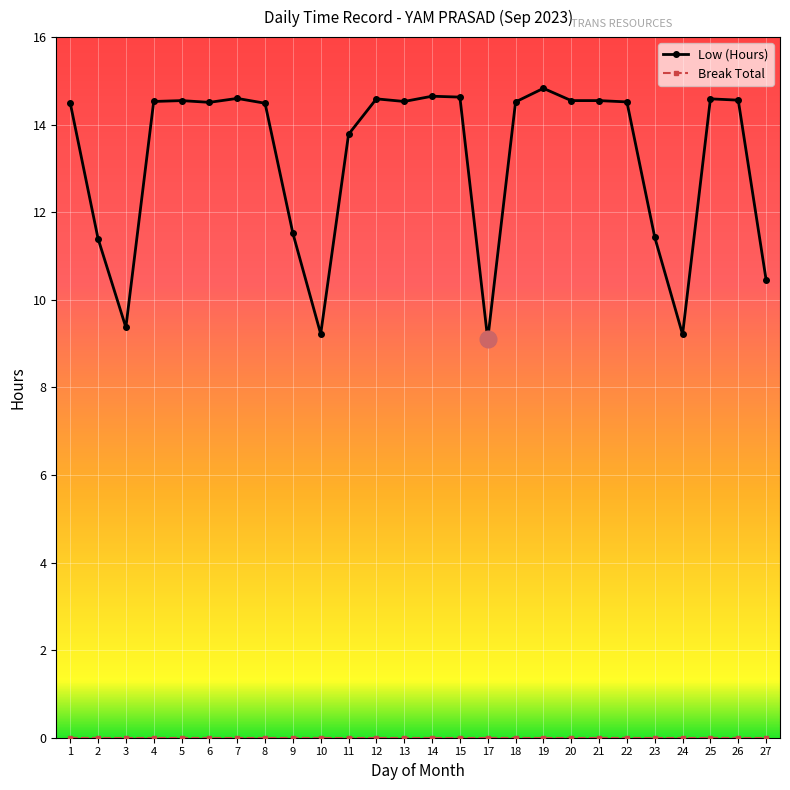

Between 15 and 27, which series saw the biggest shift?

Low (Hours)